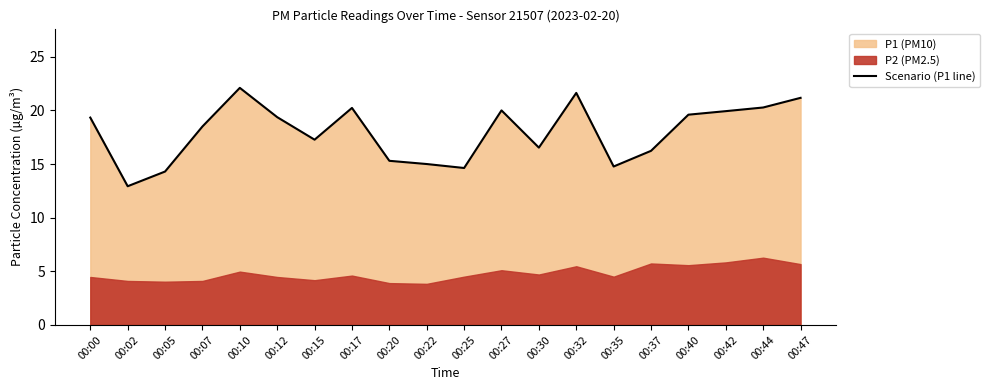

What is the greatest value displayed?

22.1